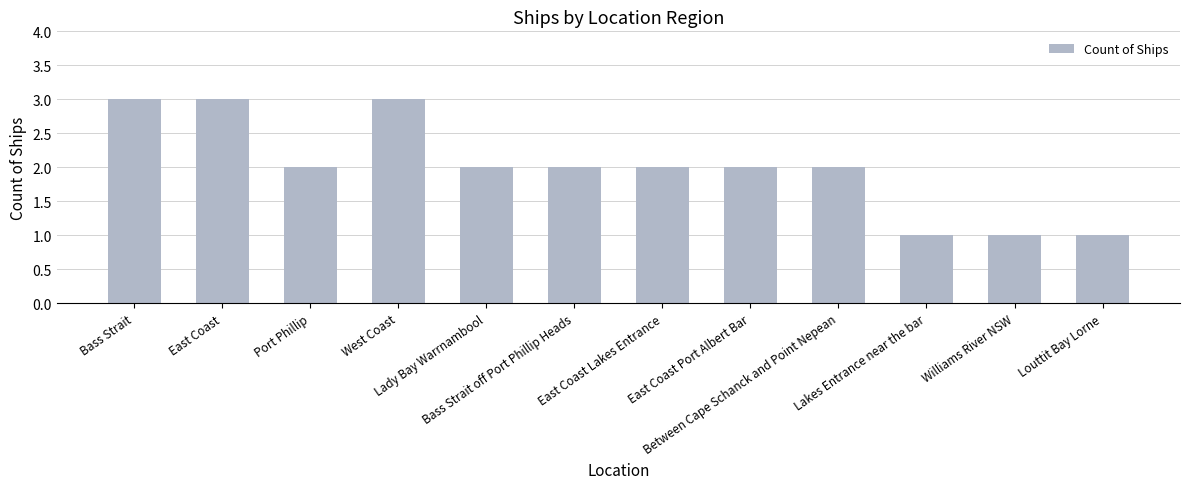

What is the ratio of the value at Bass Strait off Port Phillip Heads to the value at Bass Strait?

0.7